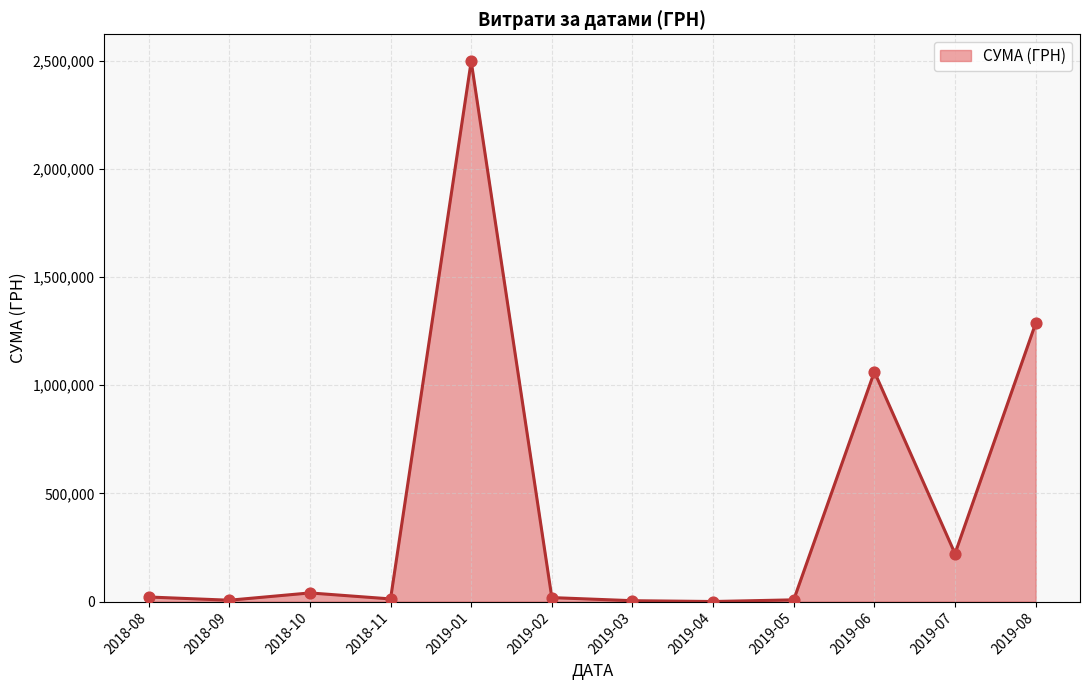

Where is the data nearest to the value 1248700?

2019-08